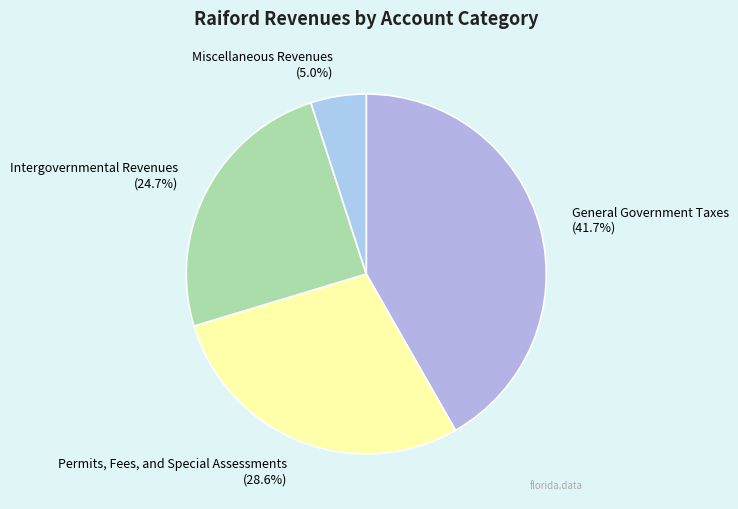

Do General Government Taxes and Permits, Fees, and Special Assessments together represent more than half of the pie?

Yes